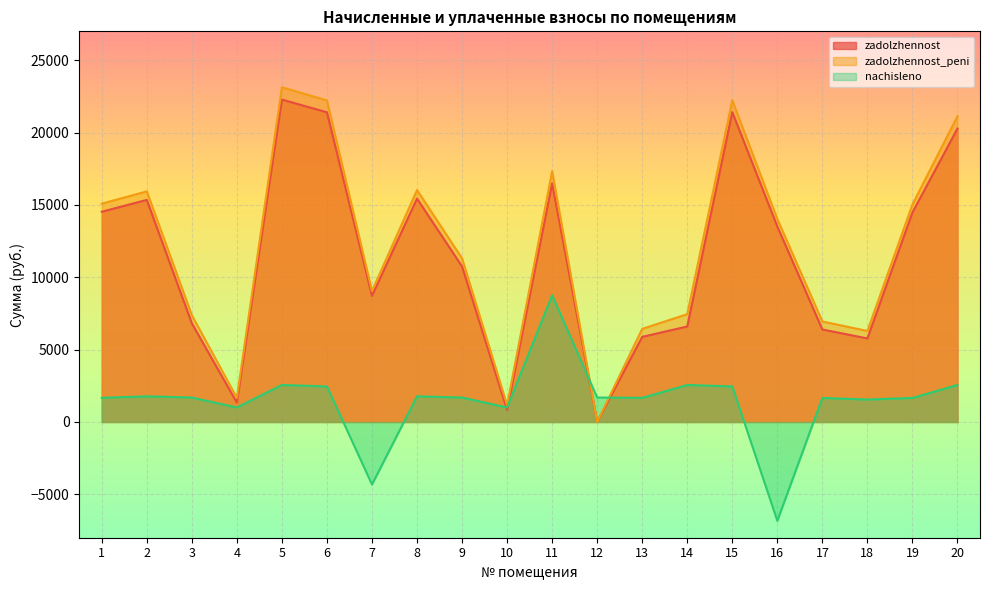

Reading left to right, list all the values displayed in this chart.

zadolzhennost: 1=14531.7	2=15348.6	3=6822.4	4=1333.8	5=22281.8	6=21404.4	7=8719.0	8=15438.8	9=10746.7	10=836.4	11=16489.2	12=0.0	13=5881.7	14=6599.6	15=21415.0	16=13511.9	17=6392.4	18=5774.7	19=14480.6	20=20281.8
zadolzhennost_peni: 1=15087.5	2=15939.4	3=7385.9	4=1667.2	5=23133.9	6=22223.4	7=9052.5	8=16029.6	9=11310.2	10=1169.9	11=17337.5	12=0.0	13=6437.4	14=7451.7	15=22234.0	16=14028.7	17=6946.2	18=6291.5	19=15034.4	20=21133.9
nachisleno: 1=1667.2	2=1772.5	3=1690.7	4=1000.4	5=2556.4	6=2457.0	7=-4320.6	8=1772.5	9=1690.7	10=1000.4	11=8760.5	12=1690.7	13=1667.2	14=2556.4	15=2457.0	16=-6831.3	17=1661.4	18=1550.2	19=1661.4	20=2556.4